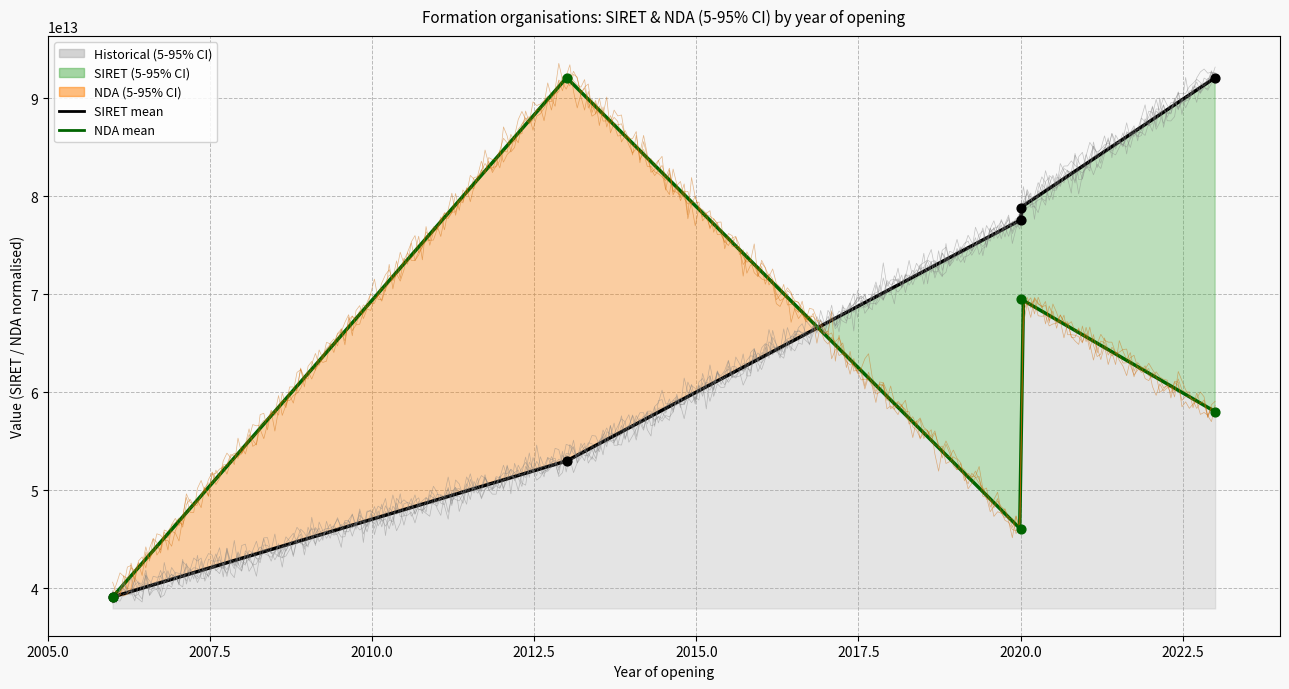

Is the value of SIRET at 2013 greater than the value of NDA_numeric at 2023?

No